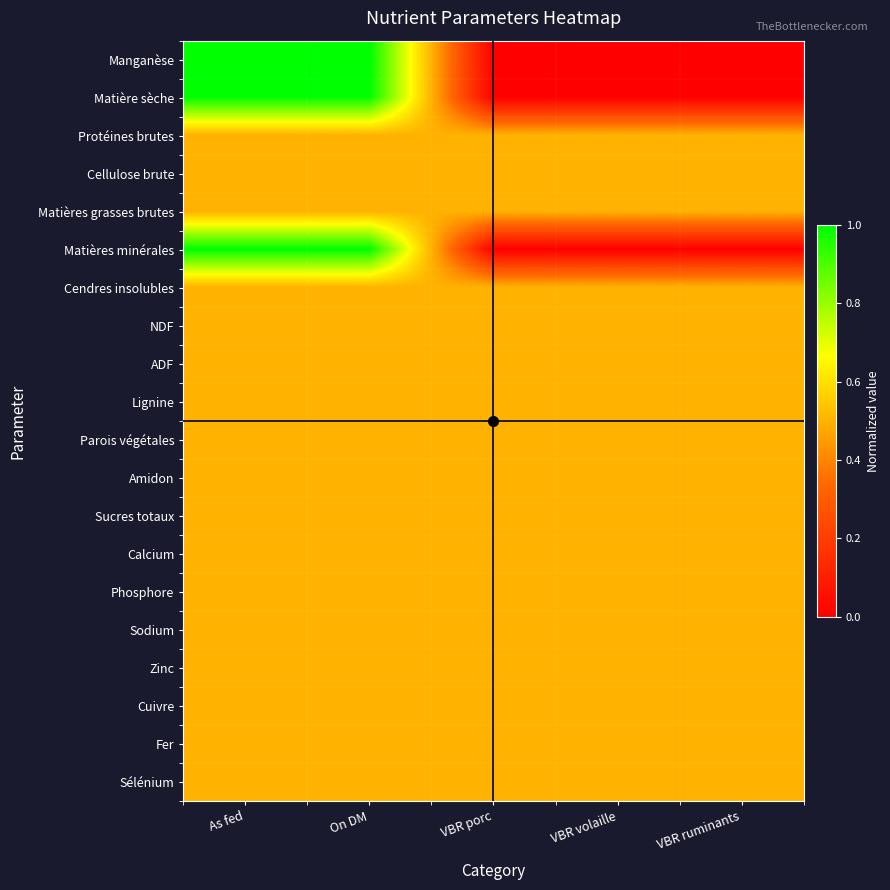

Between VBR volaille and As fed, which is larger?

As fed